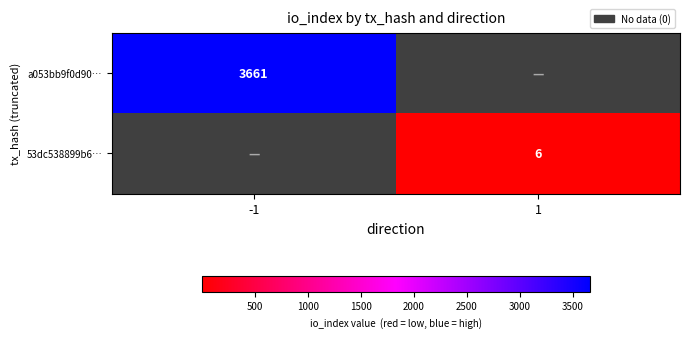

What is the spread (max minus min) of values at -1?

3661